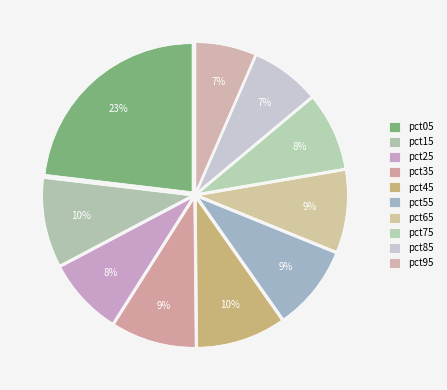

What percentage do pct45 and pct95 together represent?

16.1%